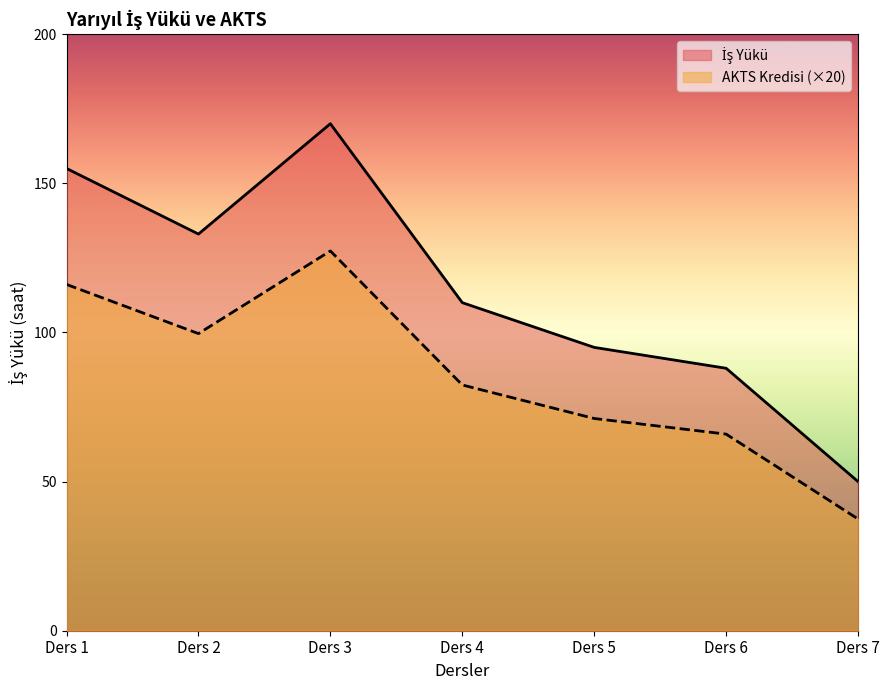

Which series has the widest spread of values?

İş Yükü